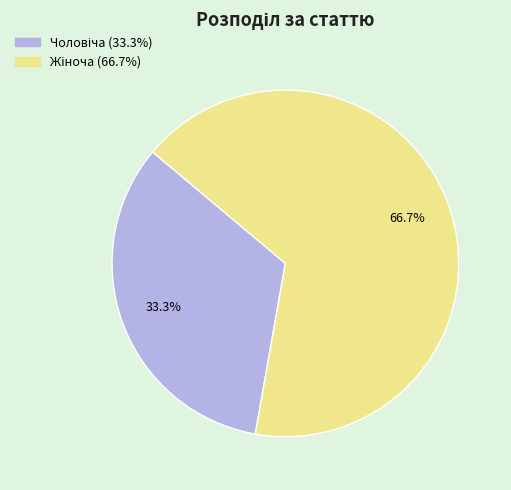

How many segments does this pie chart have?

2